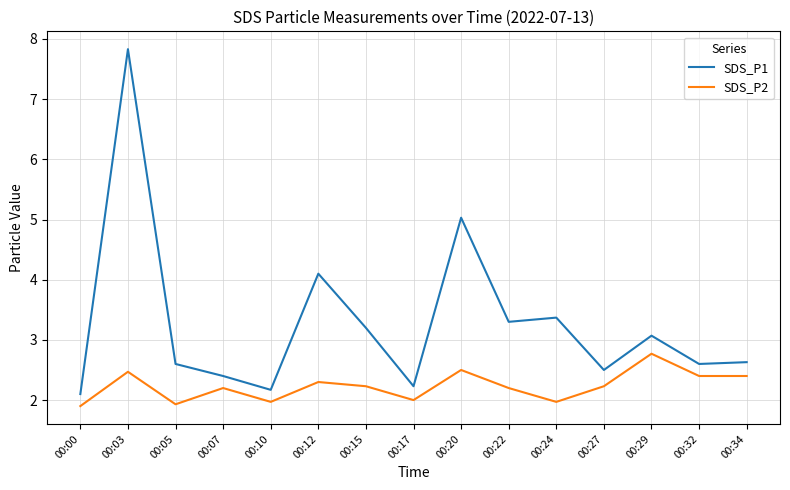

The value of SDS_P2 at 00:32 is 2.4. True or false?

True